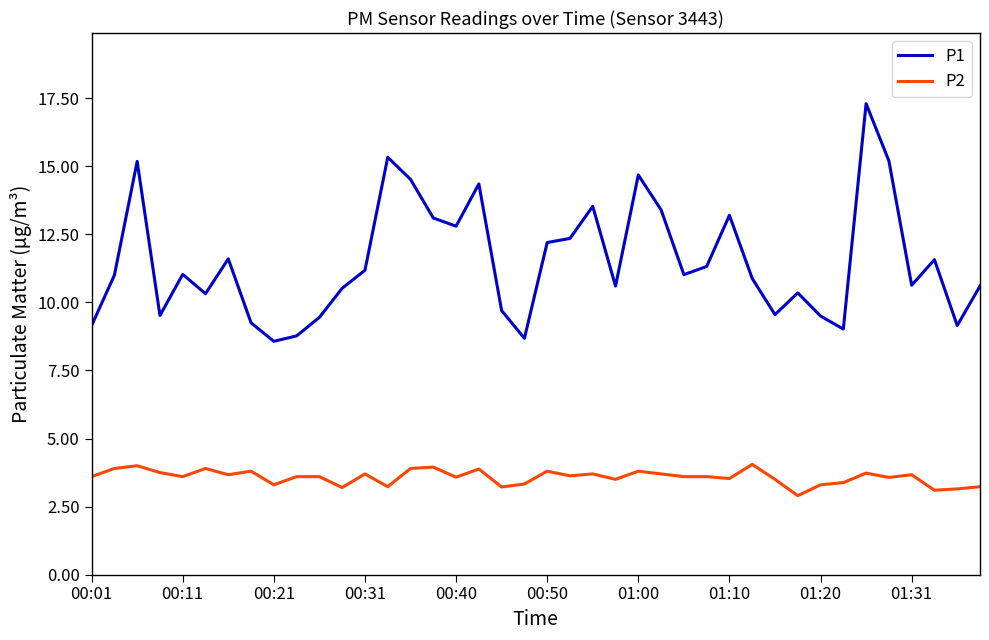

What is the greatest value displayed?

17.3